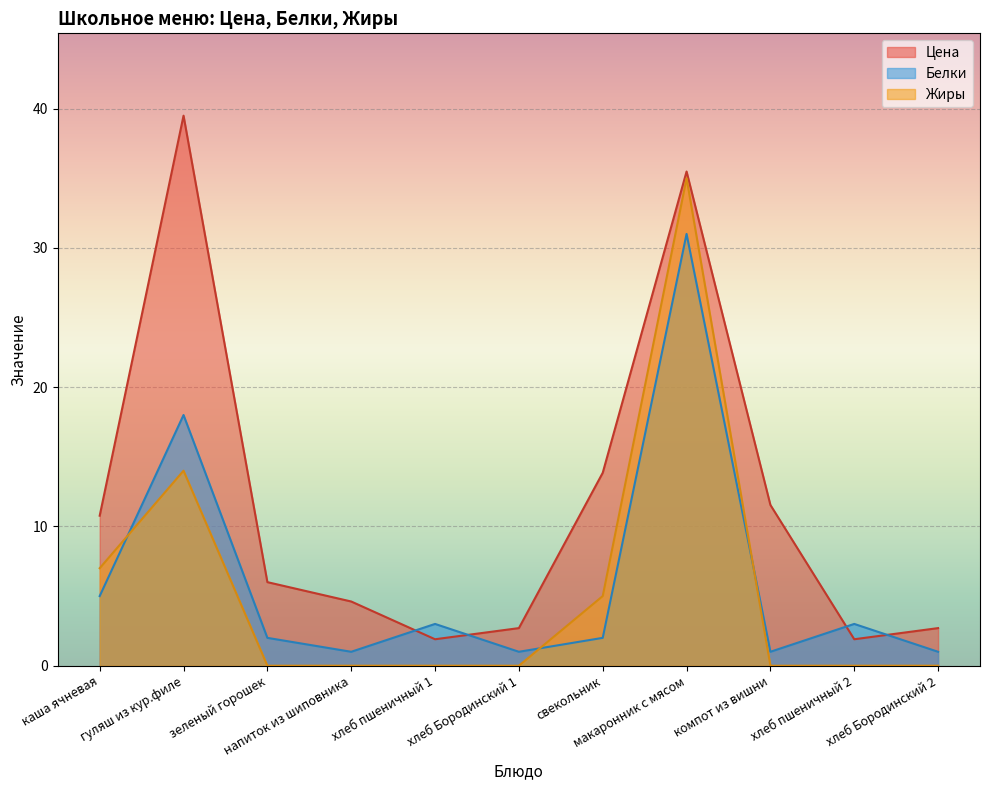

True or false: Цена and Жиры intersect in this chart.

False